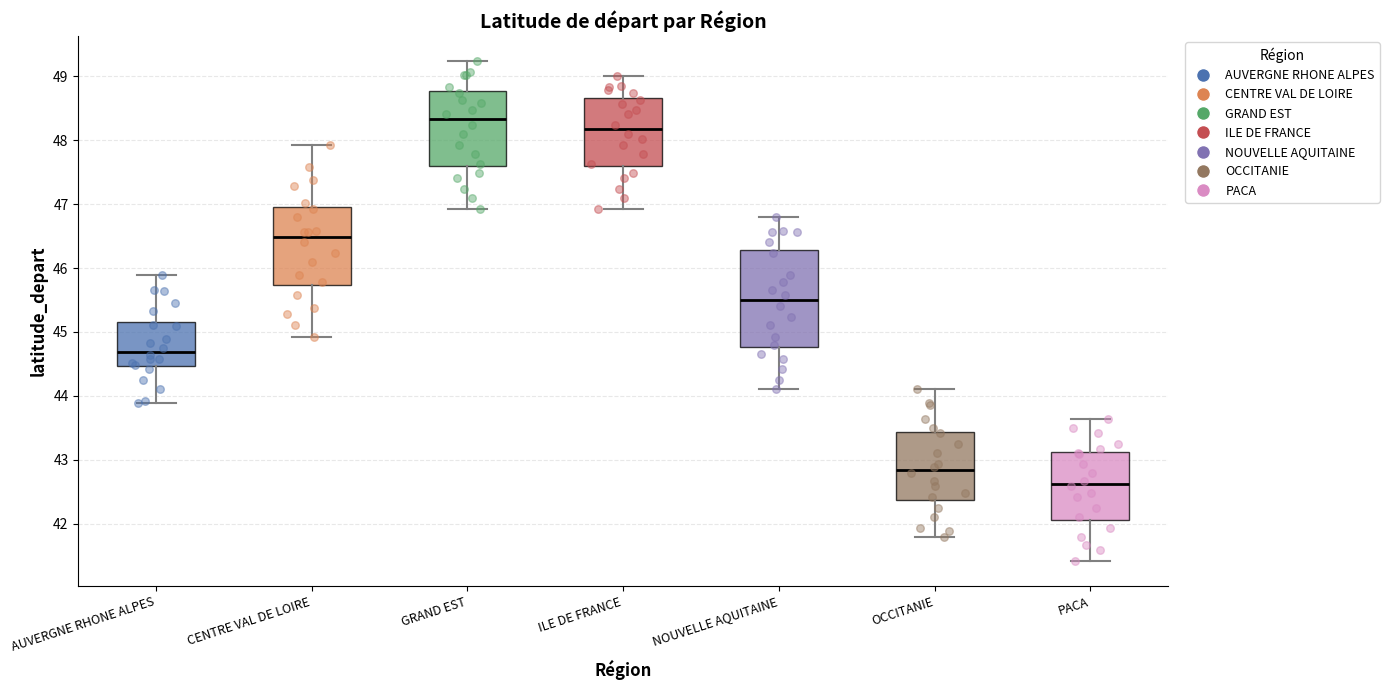

Which box has the highest median line?

GRAND EST